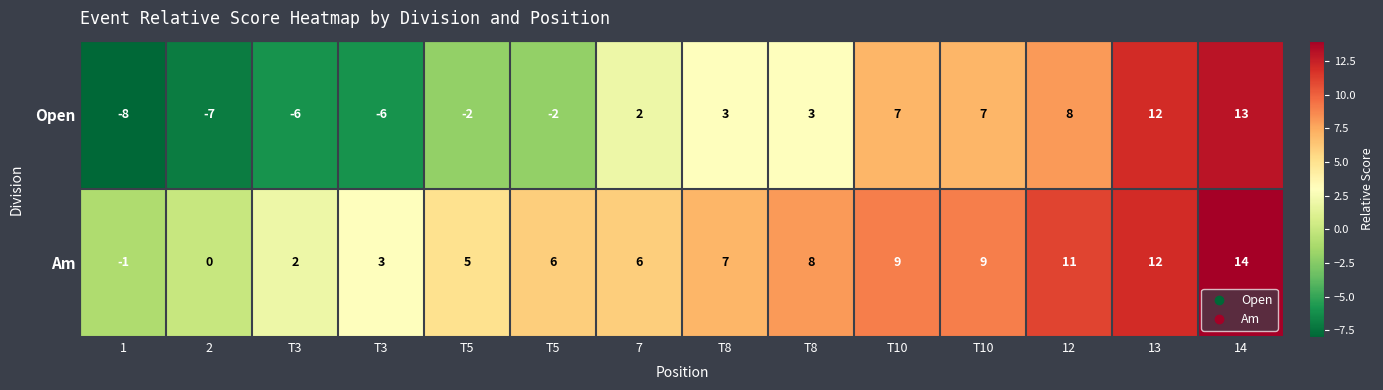

Rank the series by their average value, from lowest to highest.

Open, Am